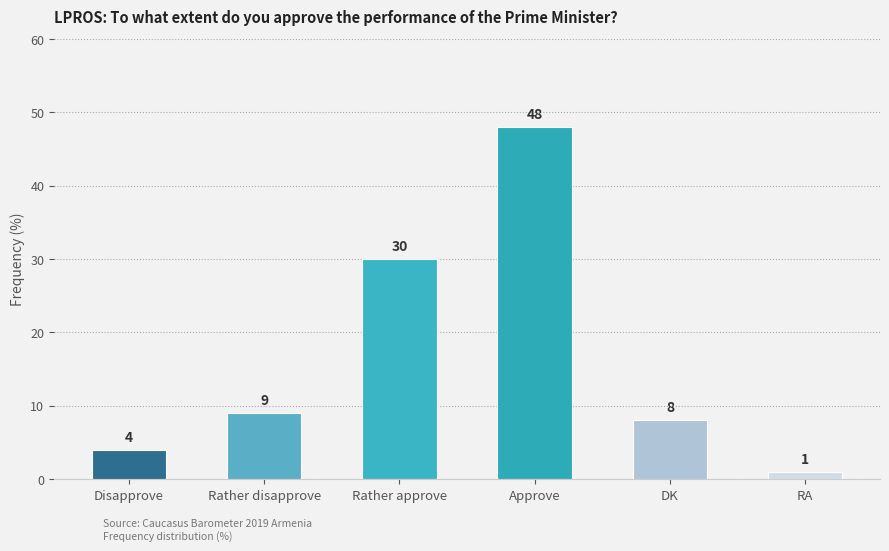

Where is the data nearest to the value 24?

Rather approve